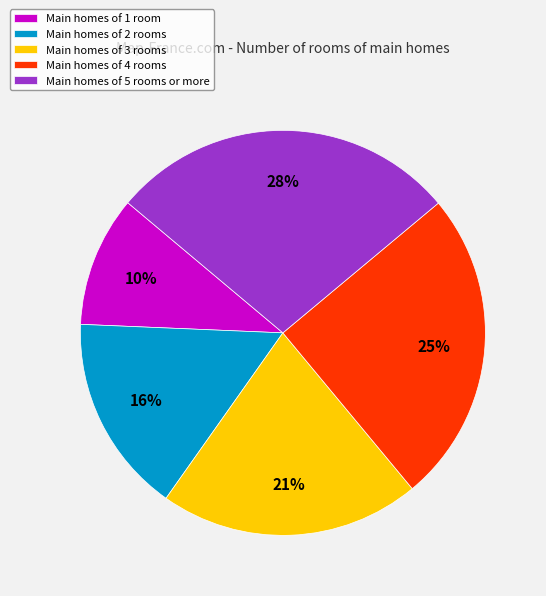

Is there any slice that represents more than half of the pie?

No